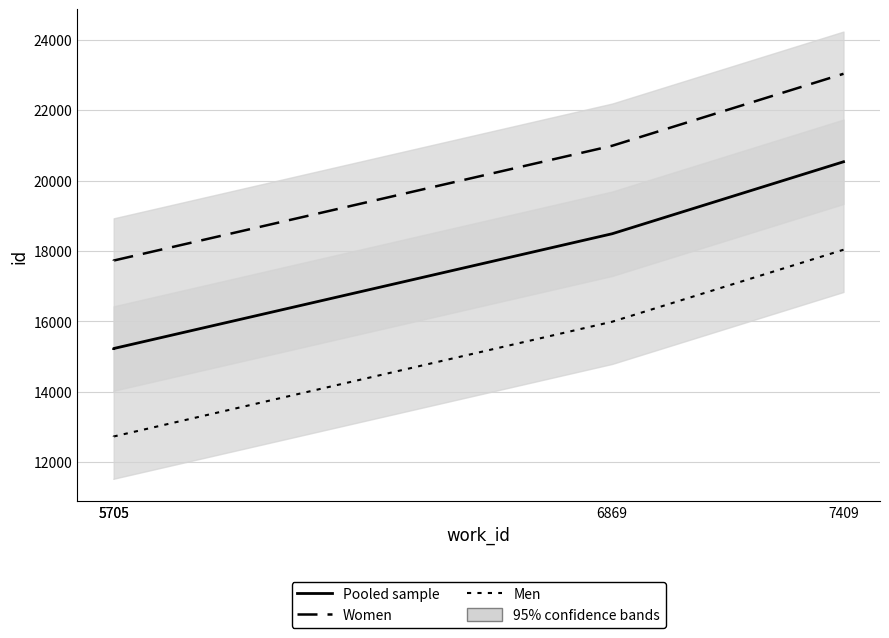

Does the chart display data point markers on the line(s)?

No